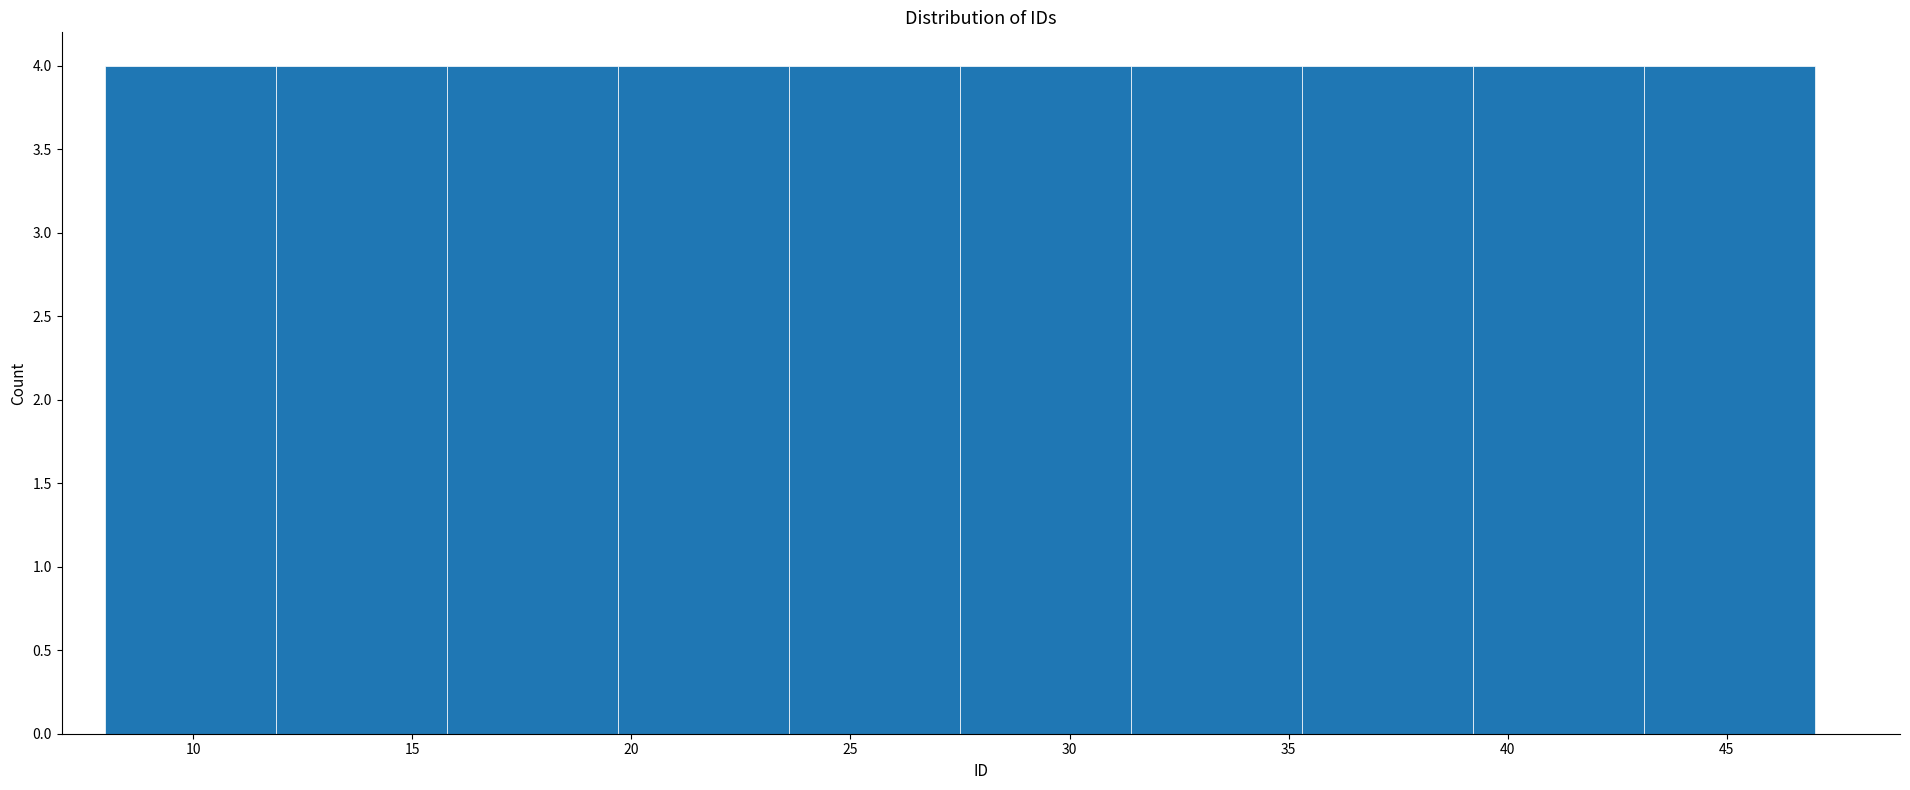

What is the height of the bar covering 31.4 to 35.3 on the x-axis? Neither the bar edges nor the heights are printed on the chart, so give them approximately, as read against the axes.

4